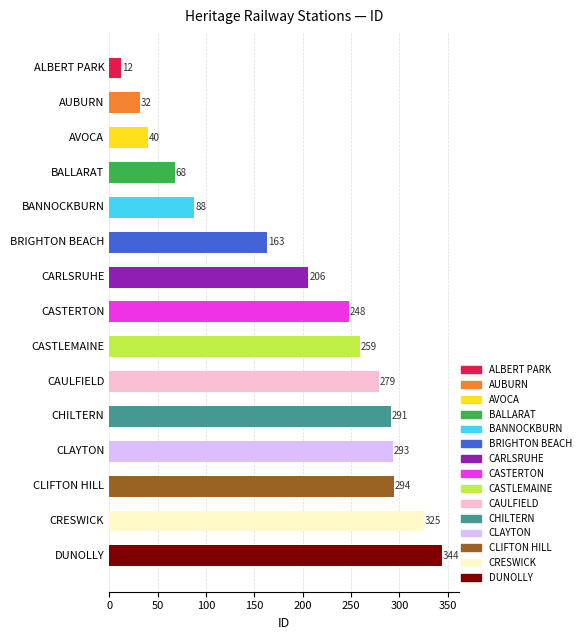

Rank the categories by value from highest to lowest.

DUNOLLY, CRESWICK, CLIFTON HILL, CLAYTON, CHILTERN, CAULFIELD, CASTLEMAINE, CASTERTON, CARLSRUHE, BRIGHTON BEACH, BANNOCKBURN, BALLARAT, AVOCA, AUBURN, ALBERT PARK